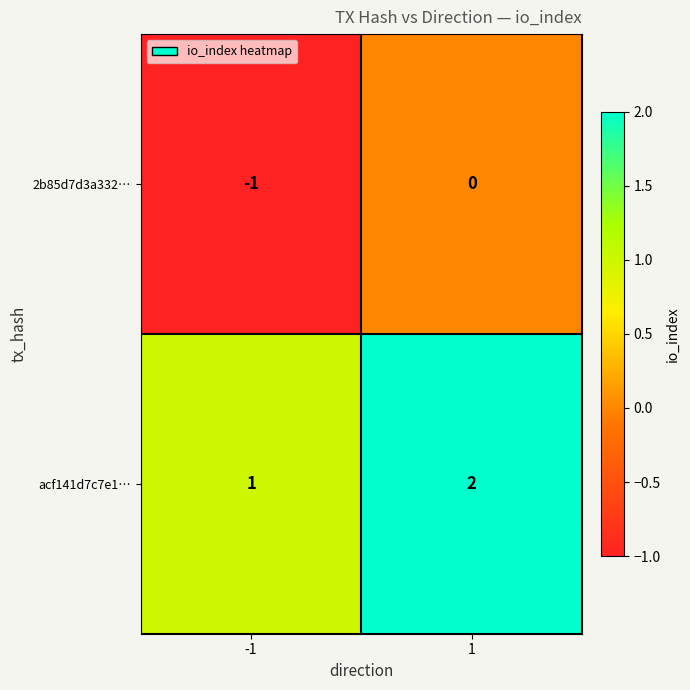

What is the minimum value shown in the chart?

-1